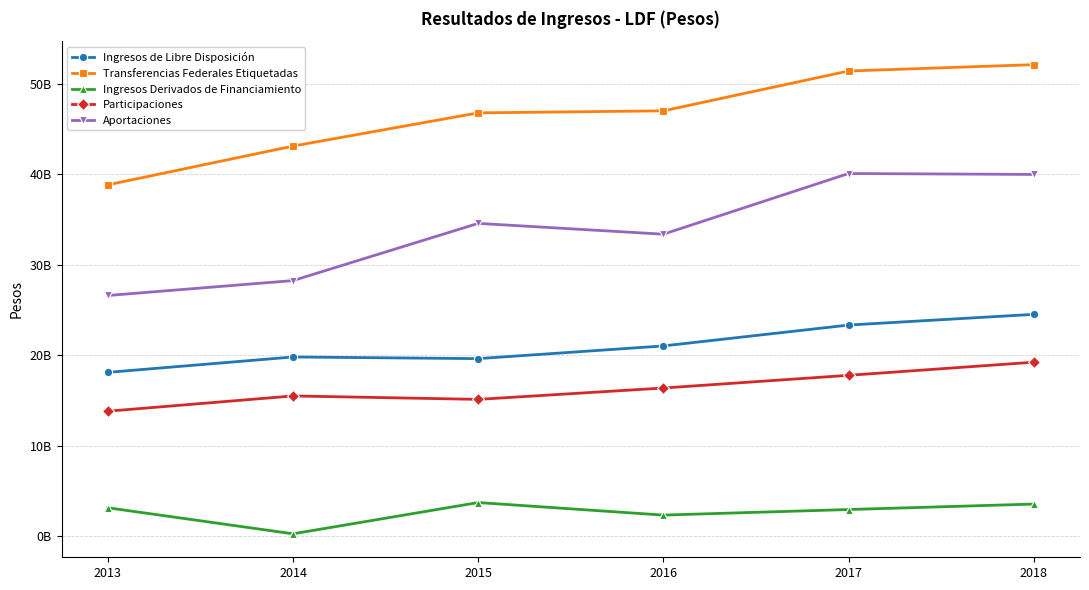

What is the total value across all series at 2016?

120241203666.0